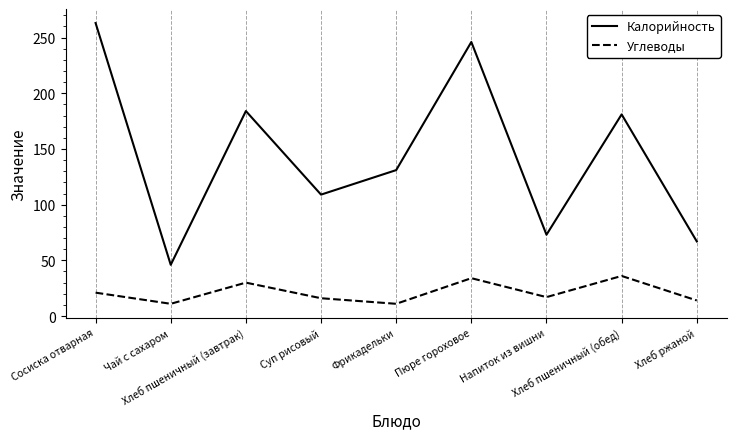

What is the approximate value of Углеводы at Фрикадельки, to the nearest 5?

10